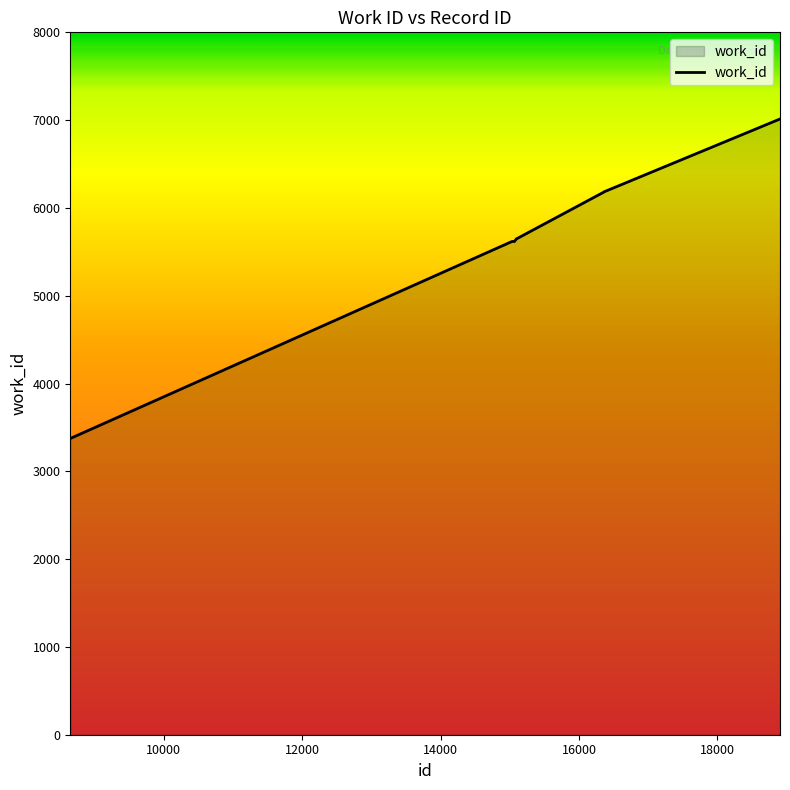

What is the maximum value shown in the chart?

7013